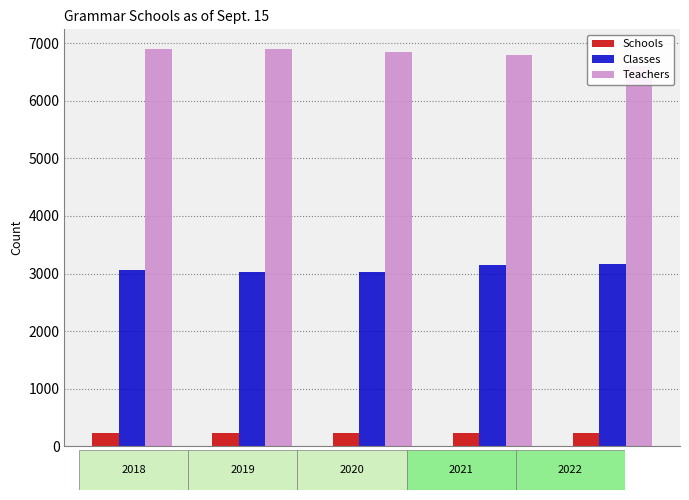

What is the difference between the highest and lowest values at 2021?

6557